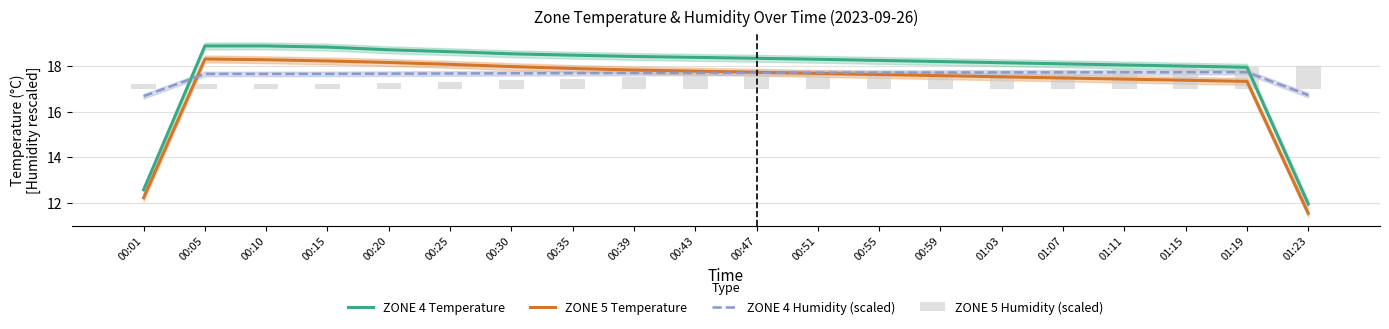

Between 00:10 and 00:55, which is larger?

00:10